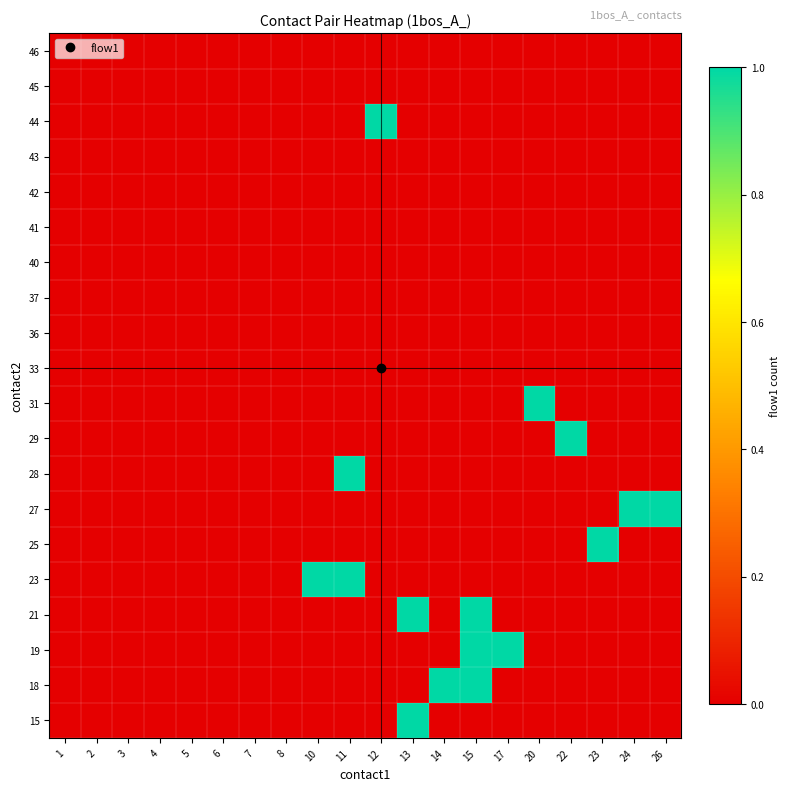

Which has a higher value, 14 or 8?

14